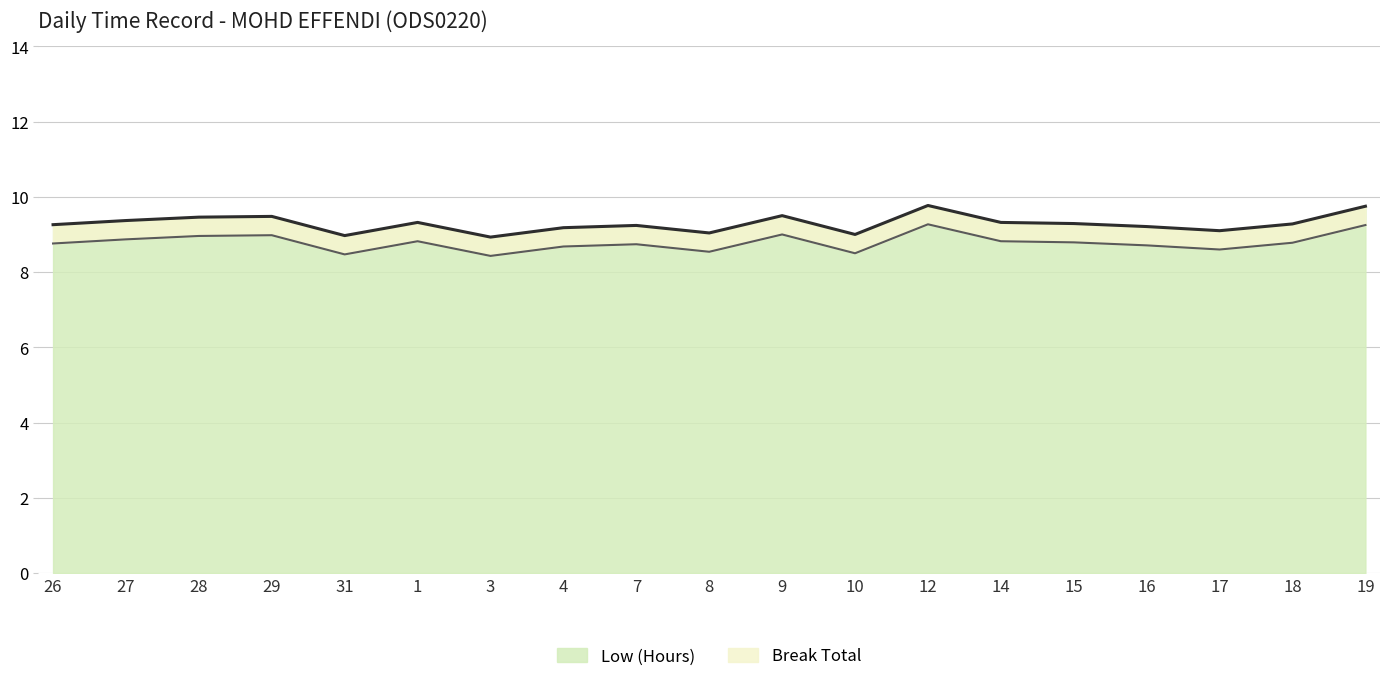

What is the change in value from 8 to 15?

+0.2